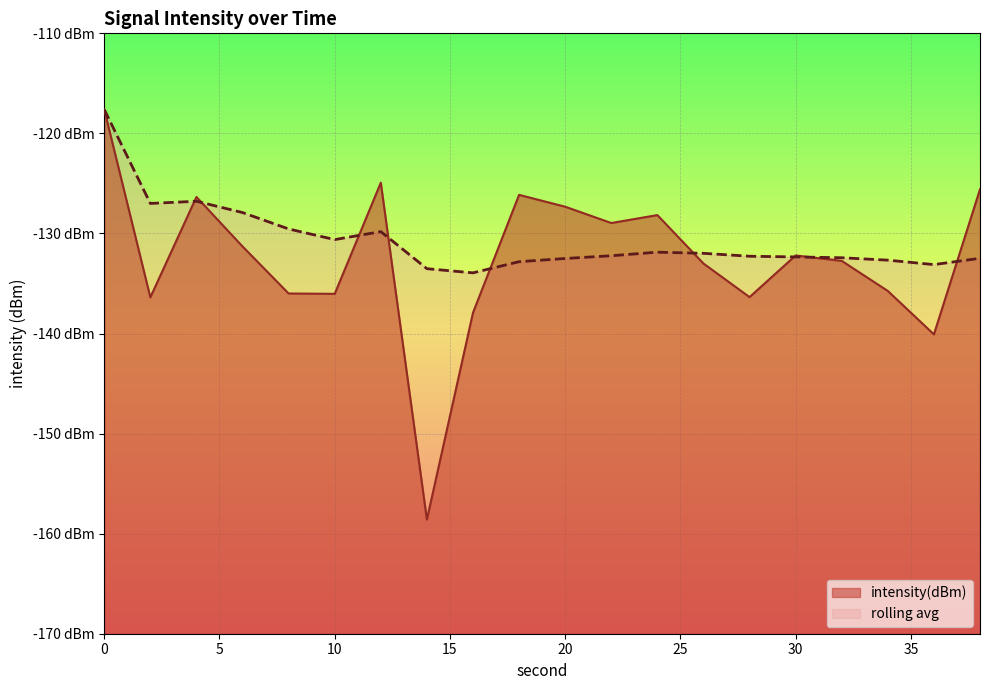

How many interior local valleys does the intensity(dBm) series have?

6